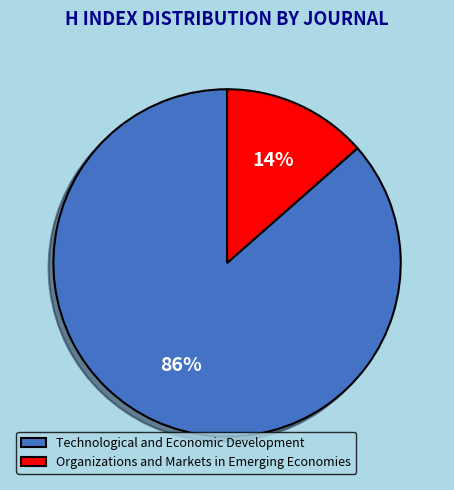

Combined, do Organizations and Markets in Emerging Economies and Technological and Economic Development account for over 50%?

Yes